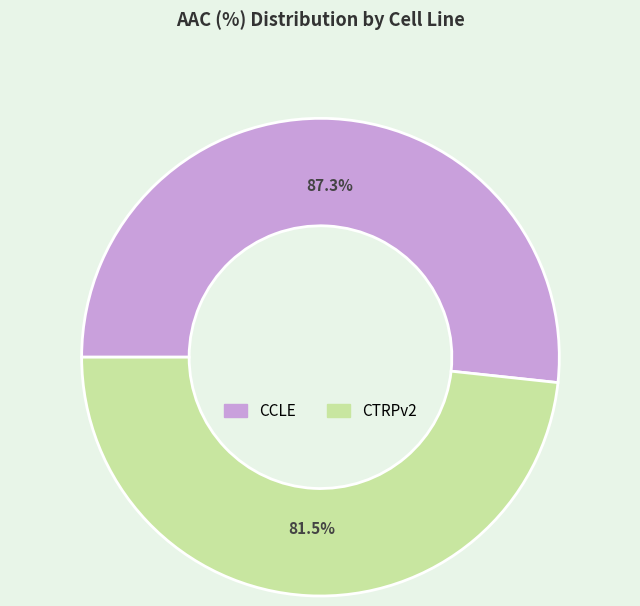

Rank the categories by value from lowest to highest.

CTRPv2, CCLE